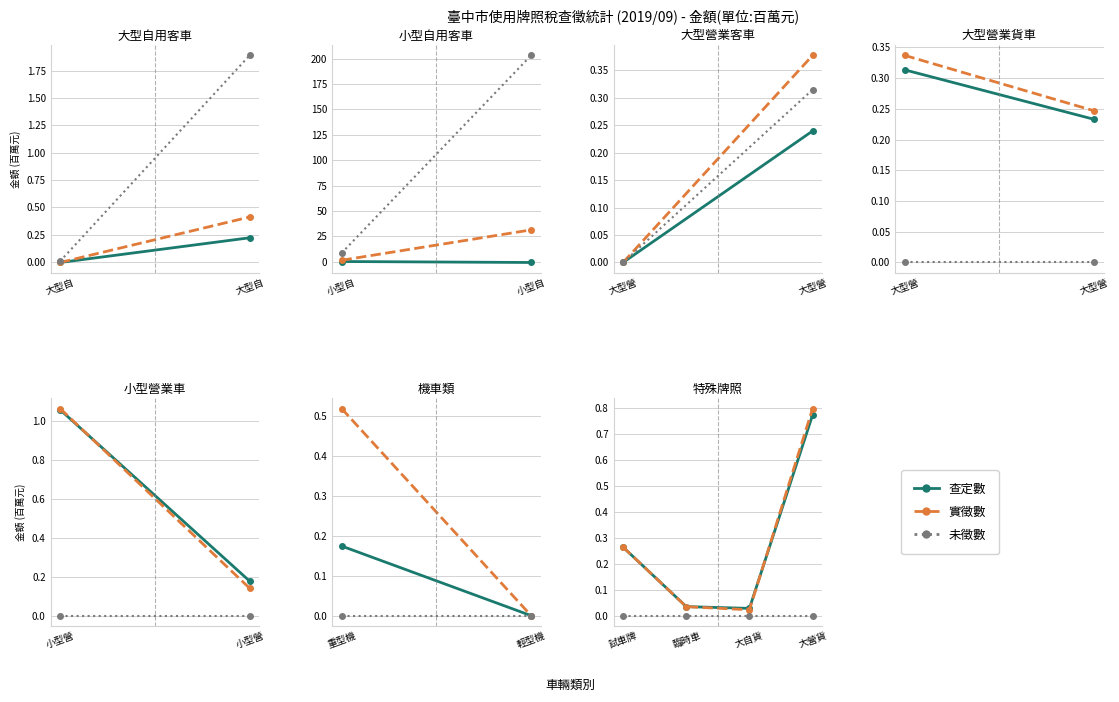

What is the label of the 2nd point from the right?

大自貨